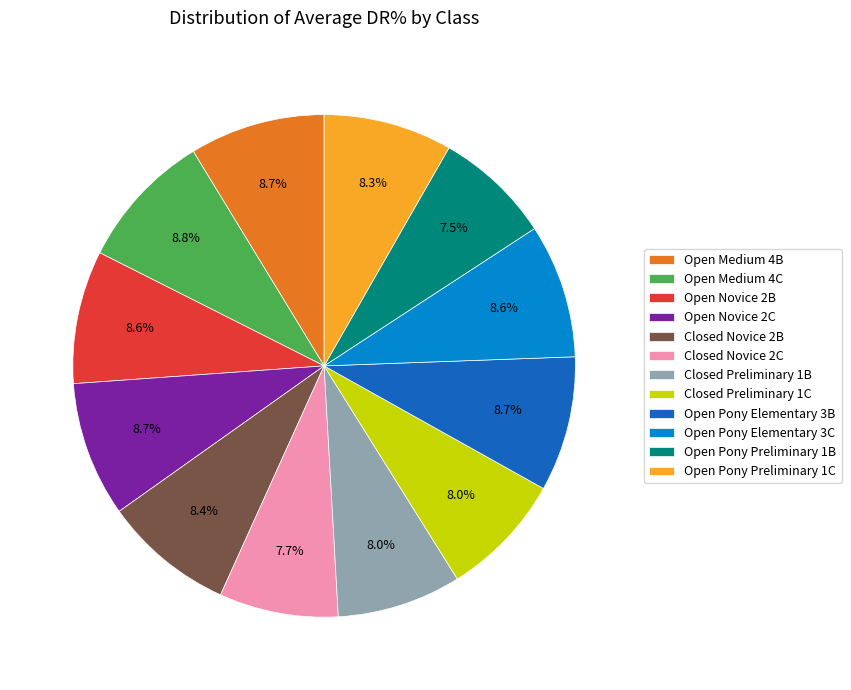

Approximately how many times larger is the value at Open Medium 4C compared to Open Novice 2C?

1.0